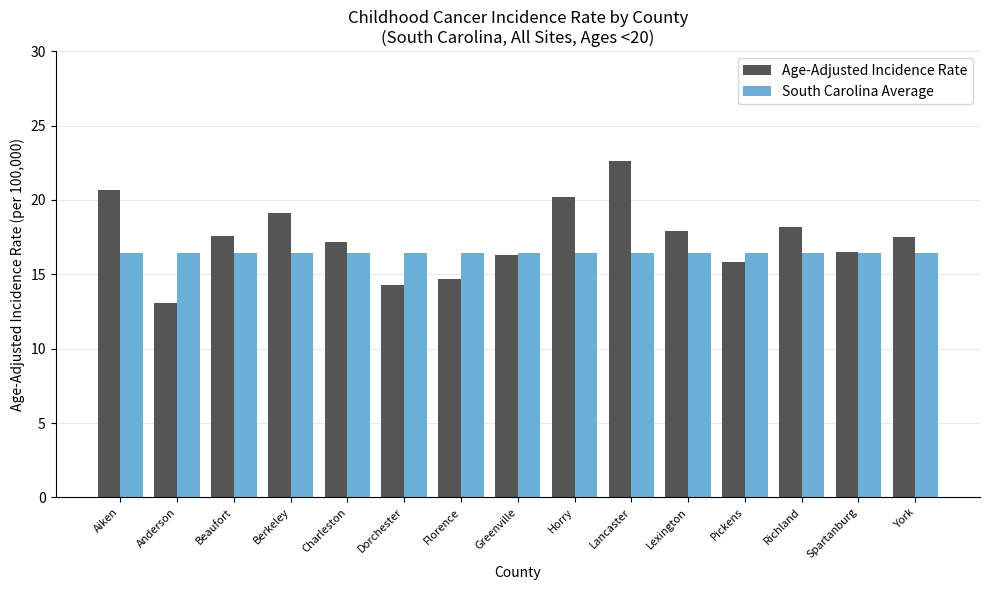

How many data points in Age-Adjusted Incidence Rate are less than 17?

6